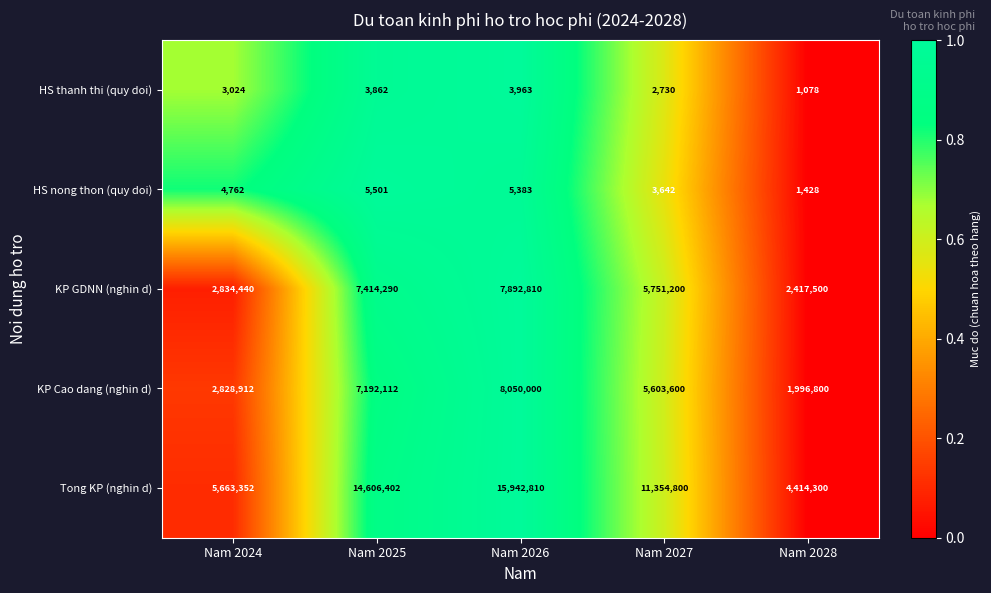

What is the approximate value of HS thanh thi (quy doi) at Nam 2028, to the nearest 10?

1080